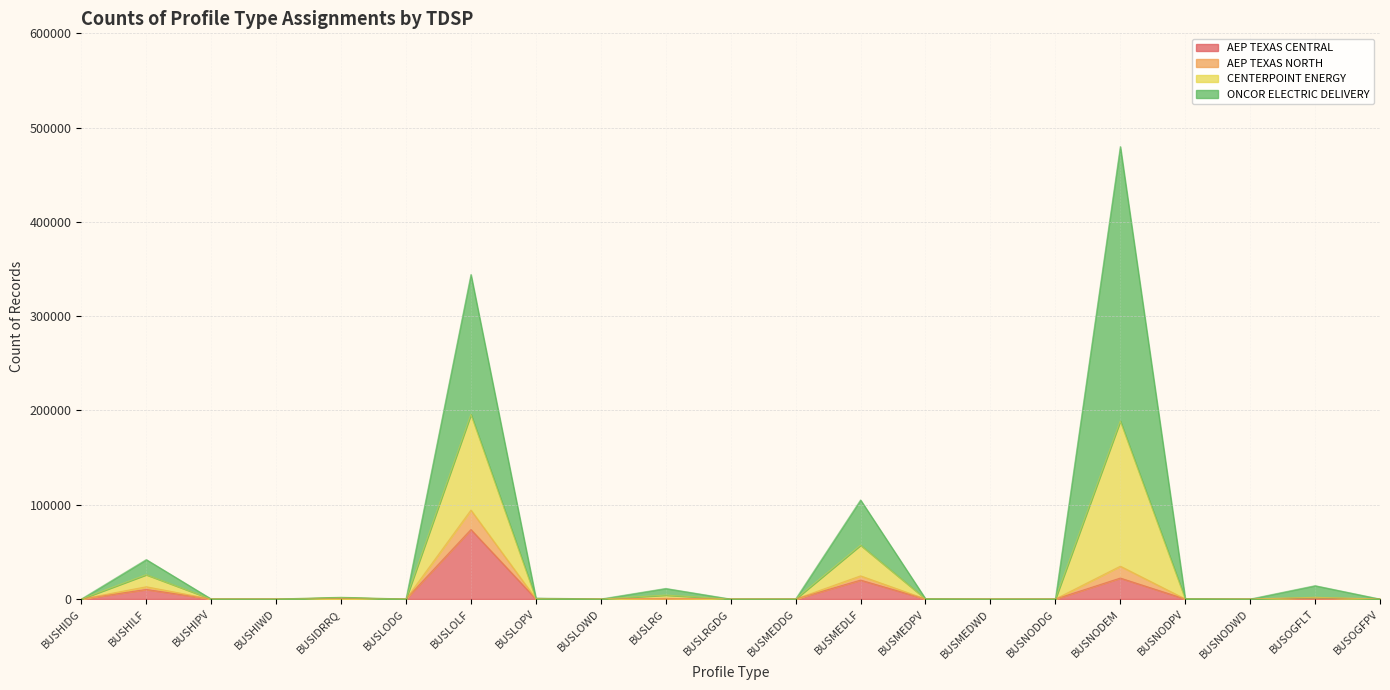

At which label does AEP TEXAS CENTRAL reach its peak?

BUSLOLF